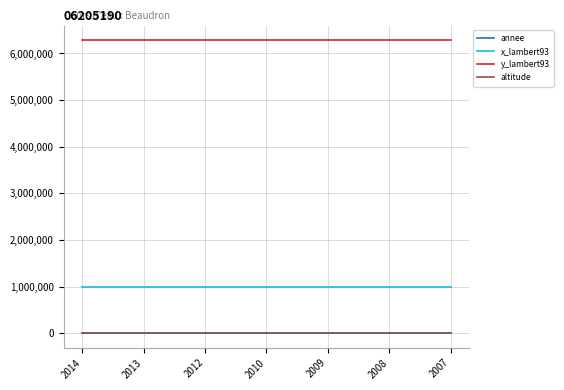

What are all the series names shown in the legend?

annee, x_lambert93, y_lambert93, altitude